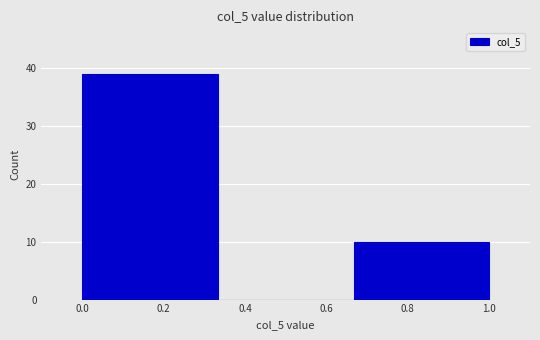

Over which range of the x-axis is the bar tallest?

0.00 to 0.34